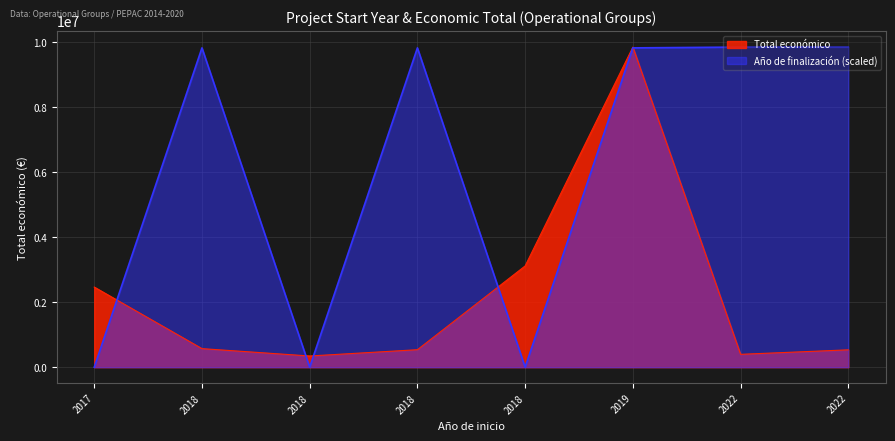

At which category is the sum across all series the highest?

2019